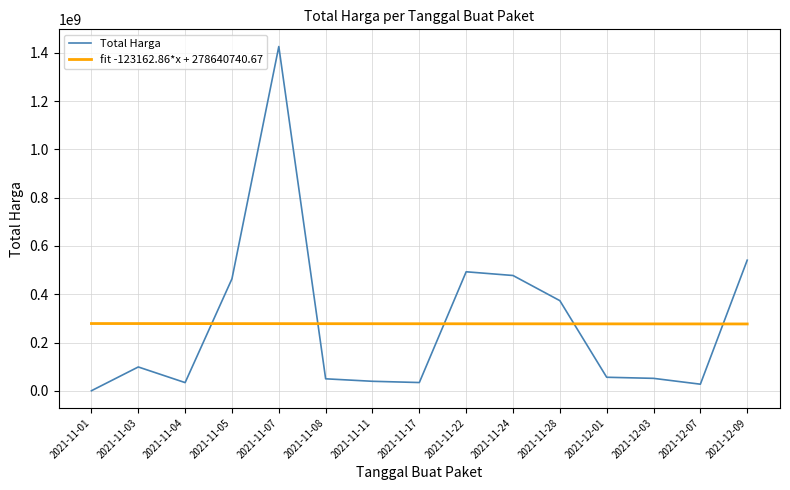

What is the difference between the second highest and minimum values in the fit -123162.86*x + 278640740.67 series?

1601117.1